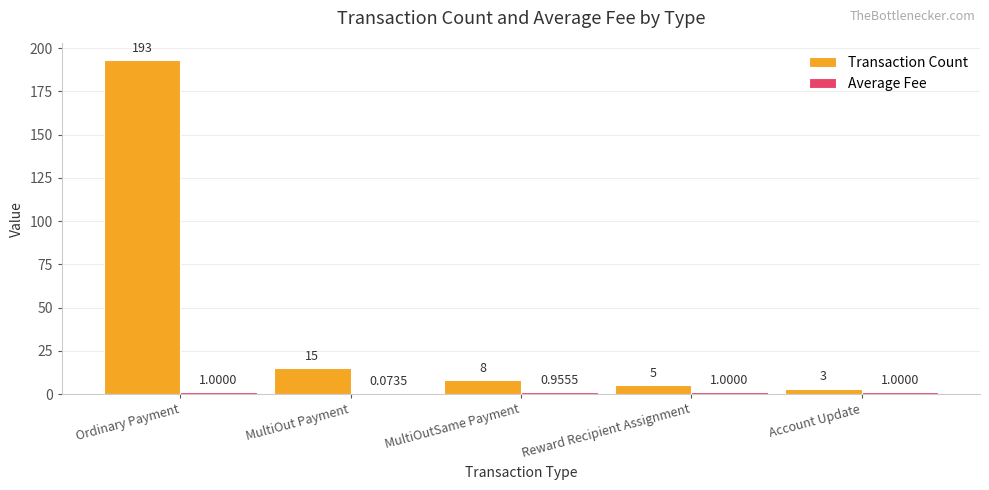

Between MultiOutSame Payment and Reward Recipient Assignment, which series saw the biggest shift?

Transaction Count